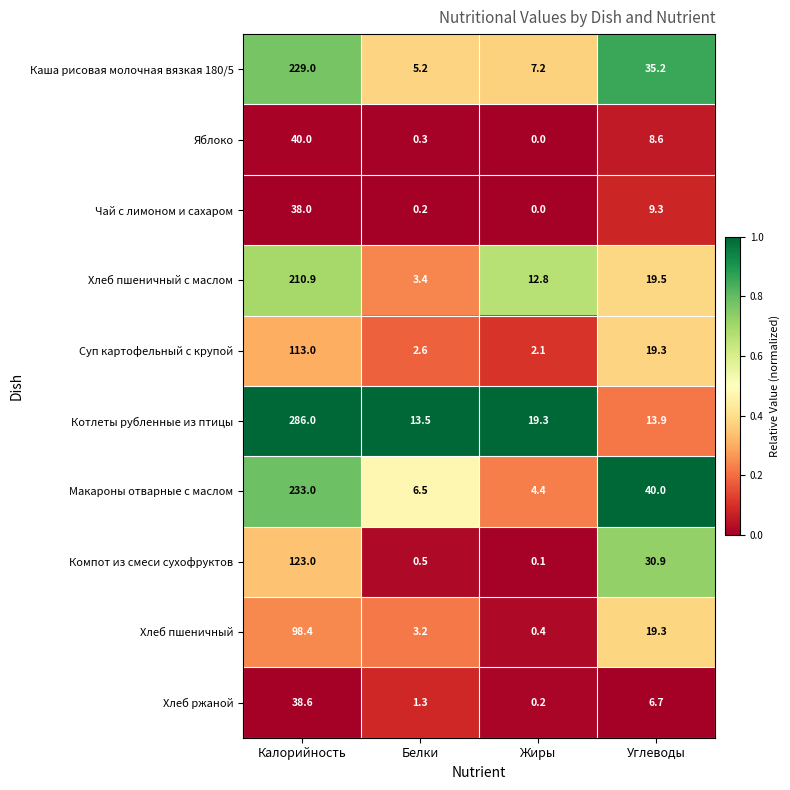

What is the greatest value displayed?

286.0